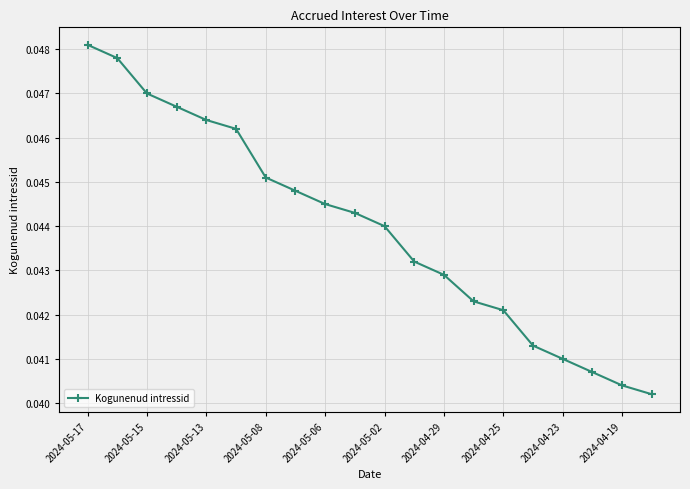

What is the sum of all values?

0.9